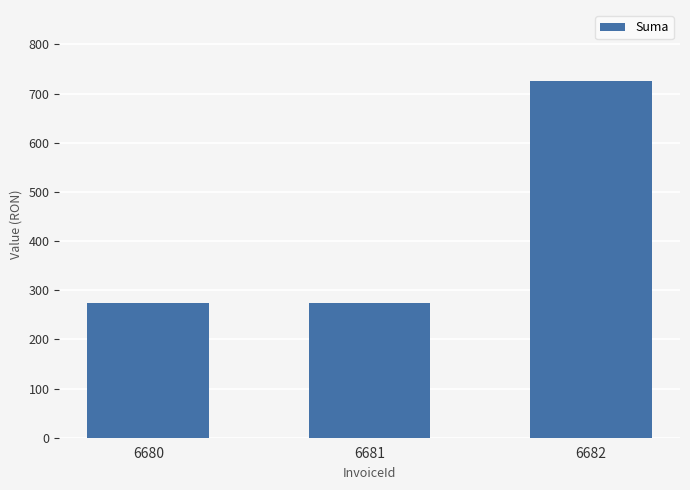

True or false: the data shows 275 at 6681.

True